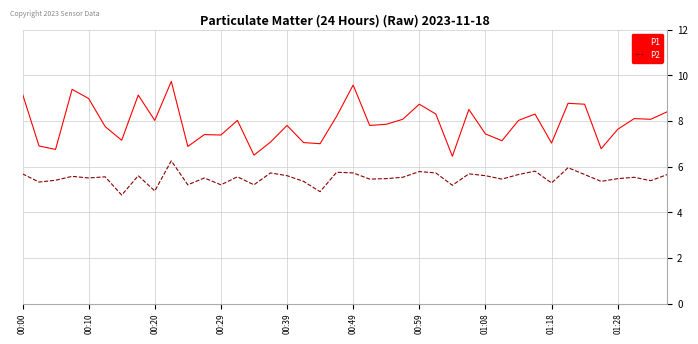

What is the lowest value of the P2 series?

4.8